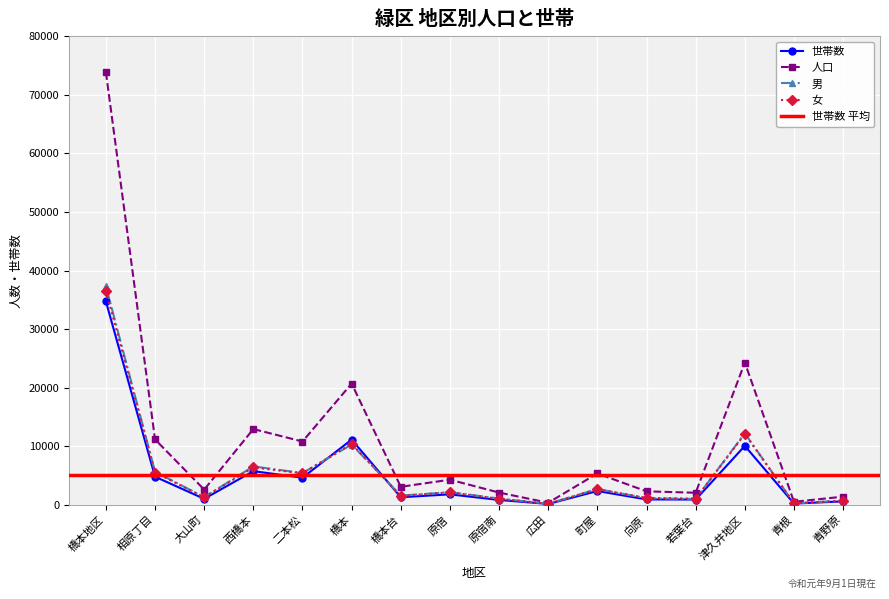

Which series has the largest total across all categories?

人口